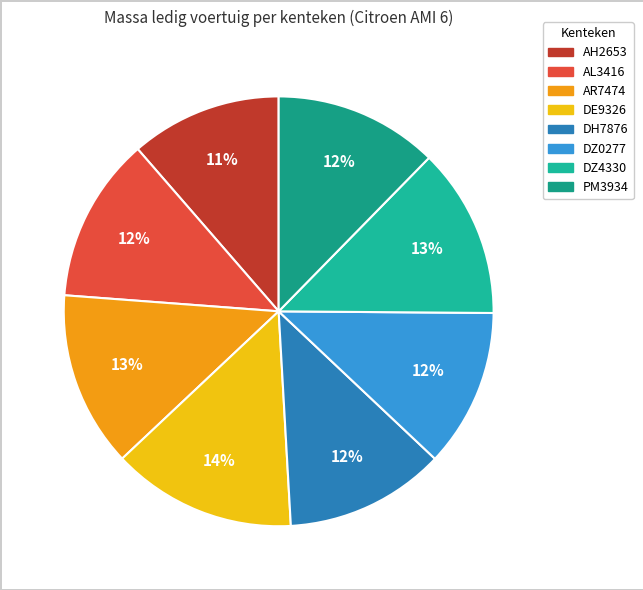

To the nearest percent, what is the difference between the largest and smallest slice percentages?

3%